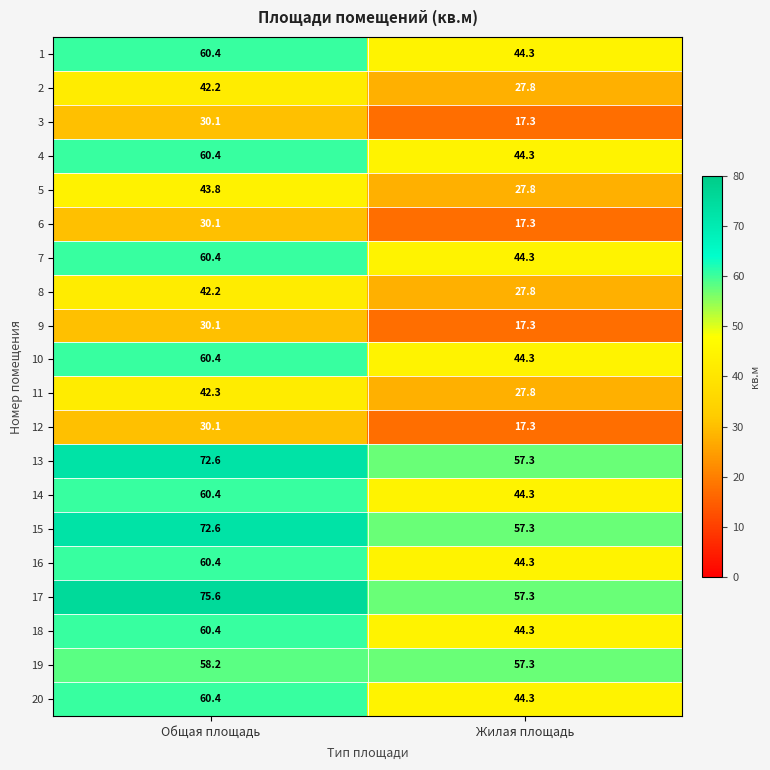

What is the difference between the highest and lowest values at Жилая площадь?

40.0